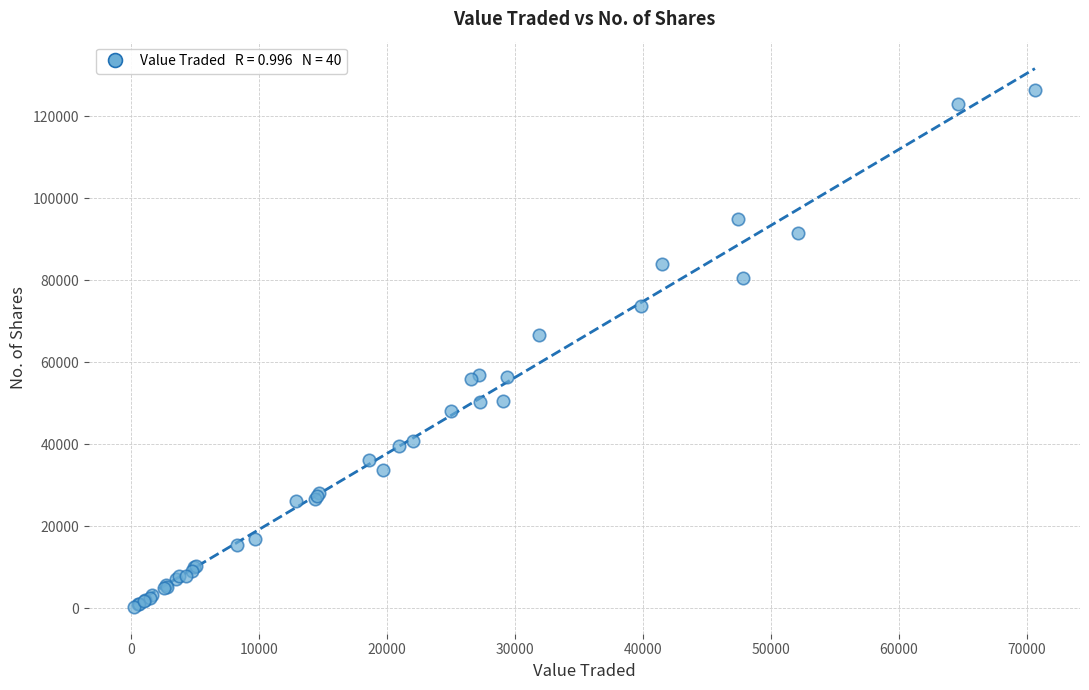

What Y value in the scatter plot is closest to 63439?

66610